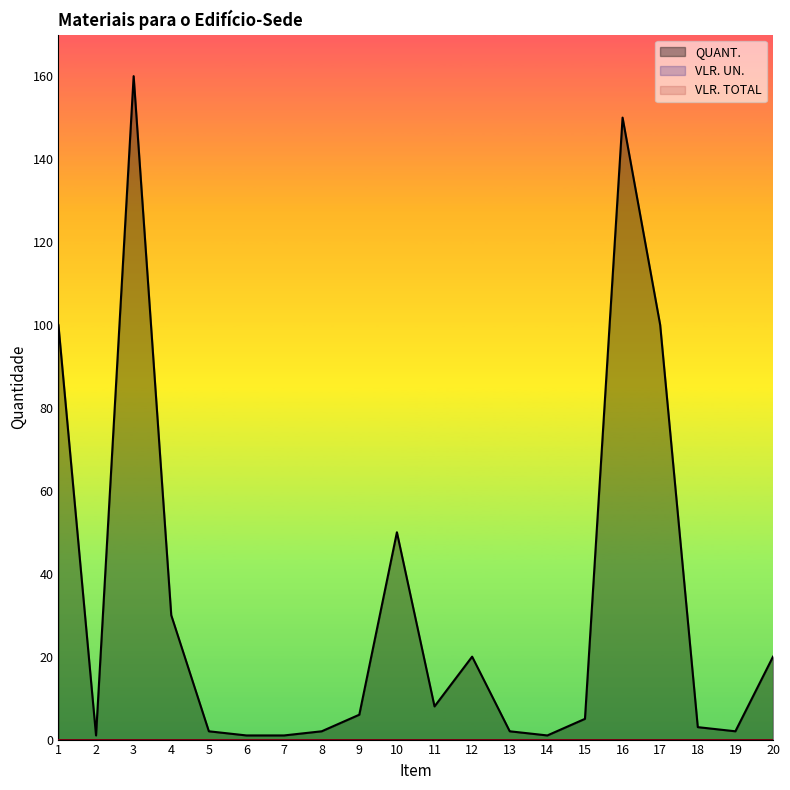

How many lines are shown in the chart?

3